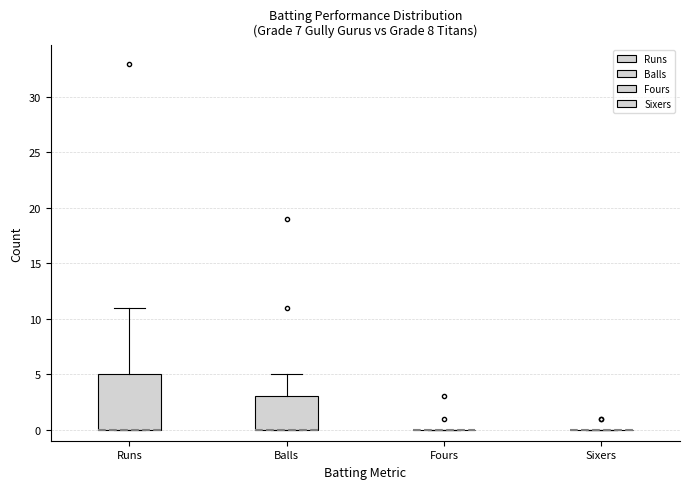

Comparing the boxes themselves (not the whiskers), which one is the tallest?

Runs